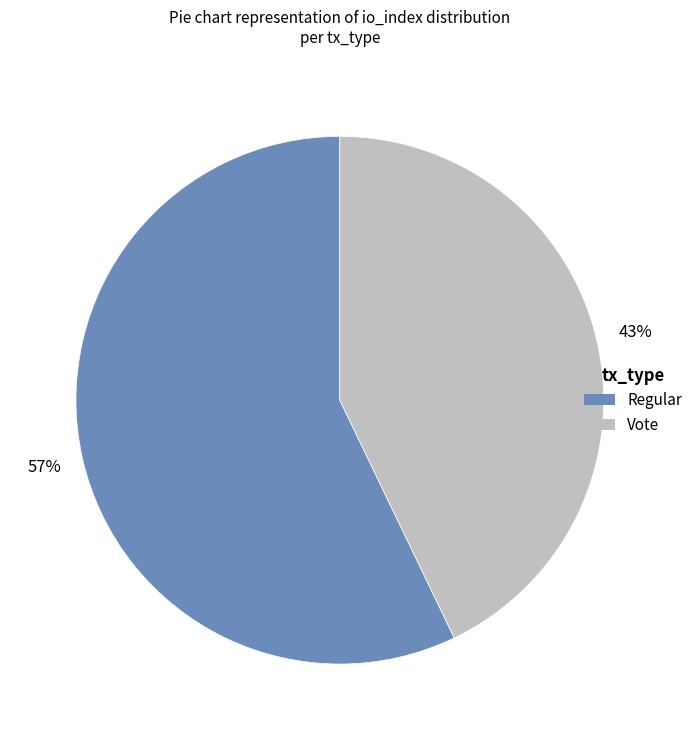

To the nearest percent, what portion does Regular represent?

57%